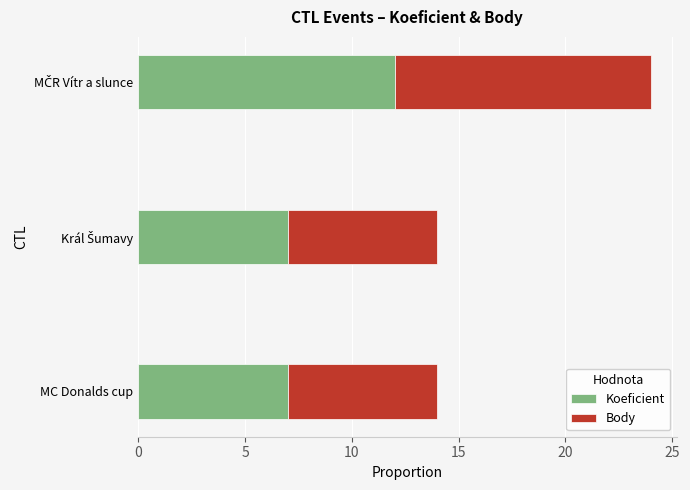

What is the sum of all Koeficient values?

26